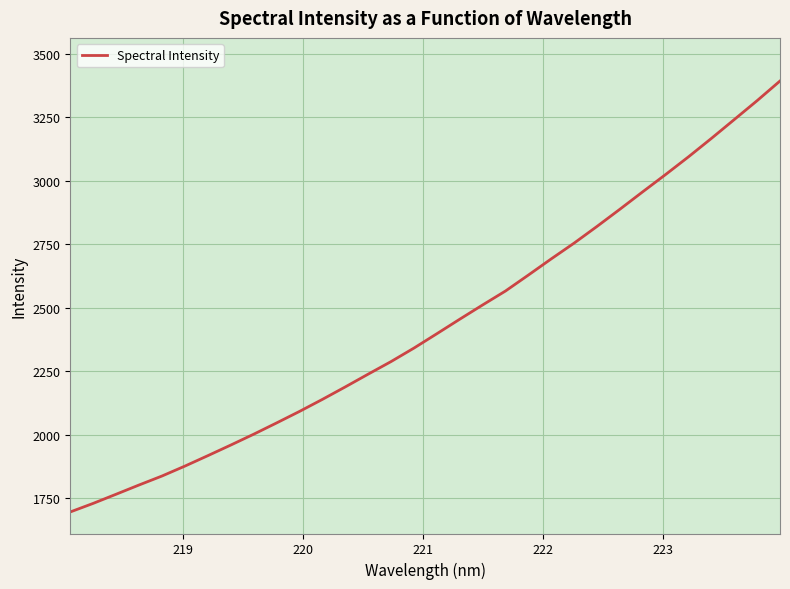

What is the smallest value displayed?

1696.8